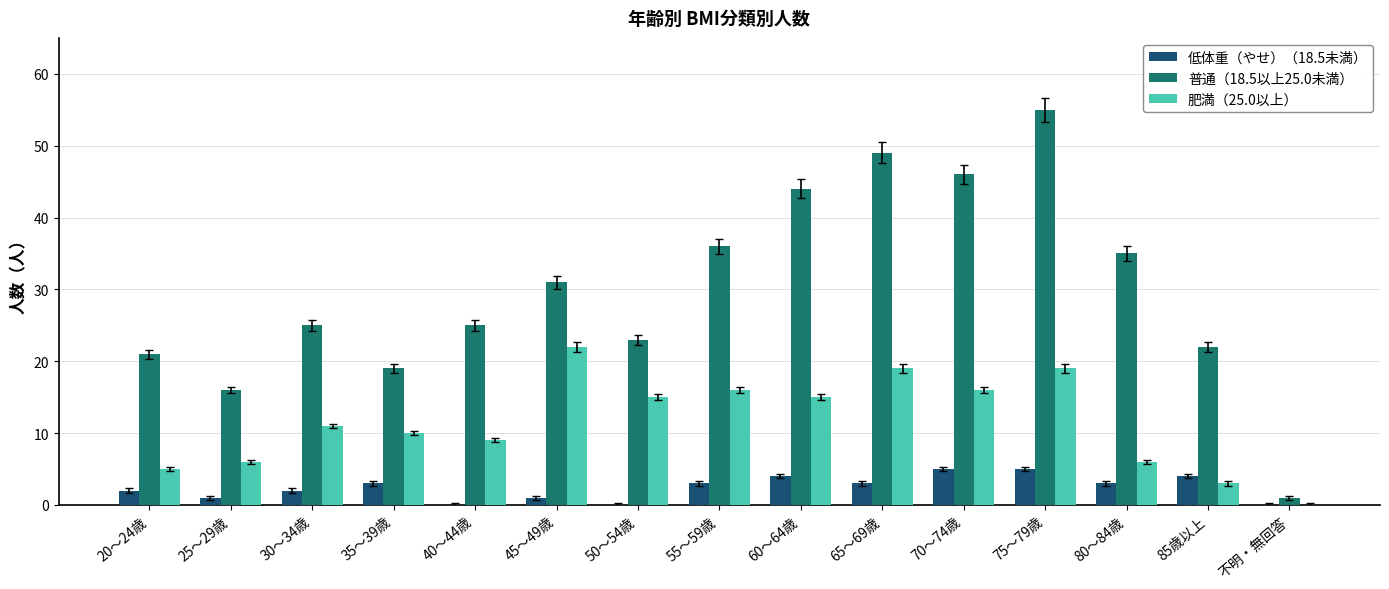

How many categories are shown in the chart?

15